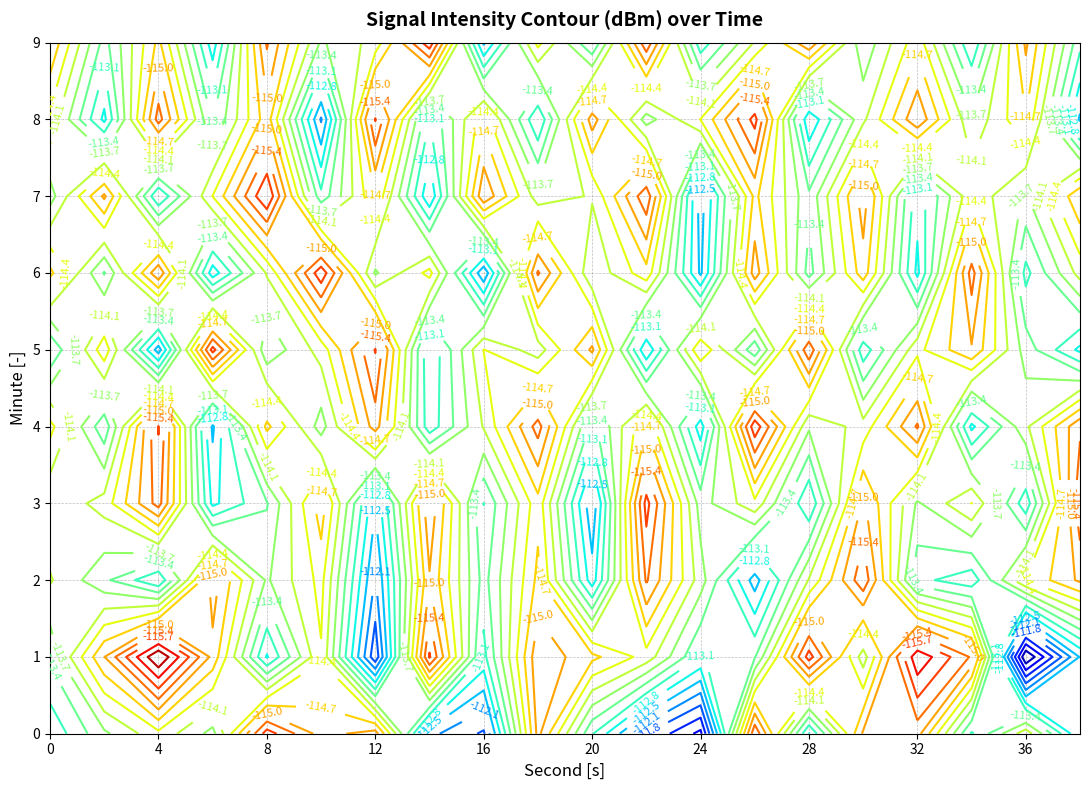

Rank the categories by 9 value from highest to lowest.

8, 3, 17, 12, 10, 19, 1, 15, 5, 13, 6, 9, 16, 2, 0, 18, 14, 4, 11, 7